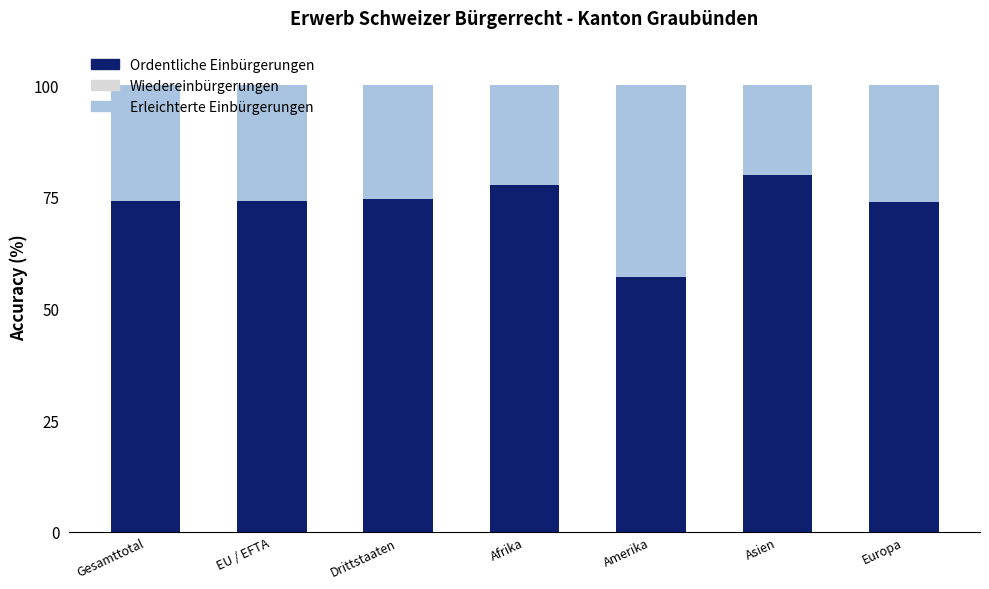

What is the total value across all series at Gesamttotal?

100.0